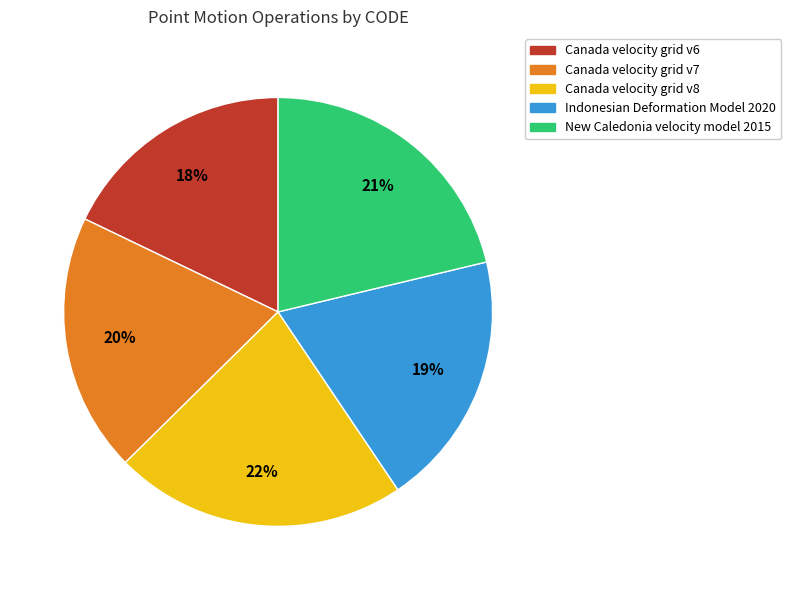

The Indonesian Deformation Model 2020 slice represents 19% of the pie. True or false?

True